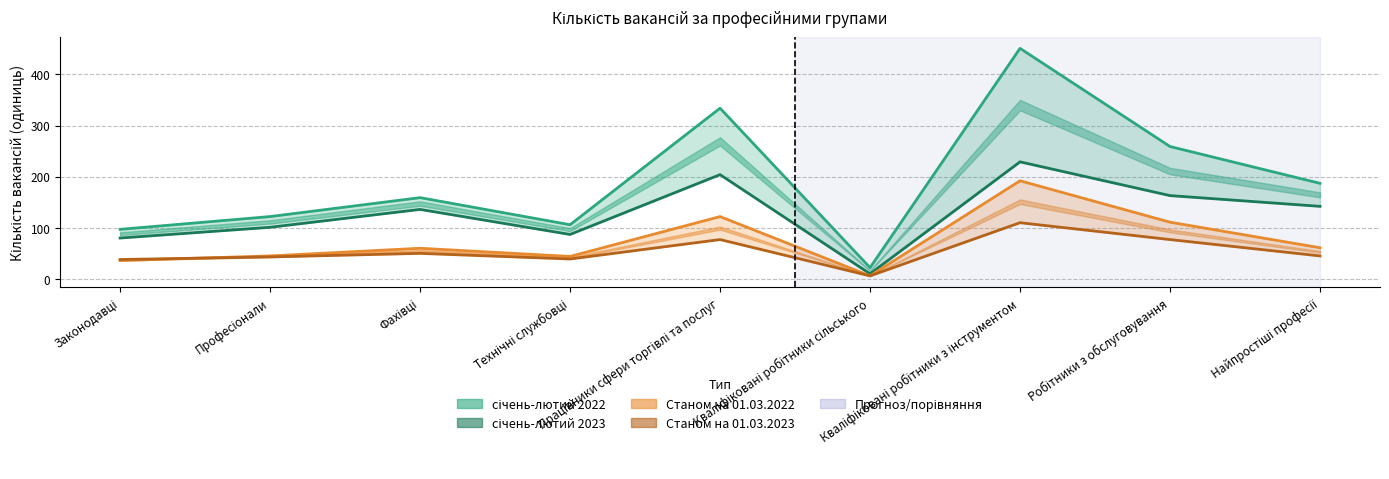

Reading left to right, extract all data points from this chart.

січень-лютий 2023: Законодавці=80	Професіонали=101	Фахівці=136	Технічні службовці=87	Працівники сфери торгівлі та послуг=204	Кваліфіковані робітники сільського=10	Кваліфіковані робітники з інструментом=229	Робітники з обслуговування=163	Найпростіші професії=142
Станом на 01.03.2023: Законодавці=38	Професіонали=43	Фахівці=50	Технічні службовці=39	Працівники сфери торгівлі та послуг=77	Кваліфіковані робітники сільського=6	Кваліфіковані робітники з інструментом=110	Робітники з обслуговування=77	Найпростіші професії=45